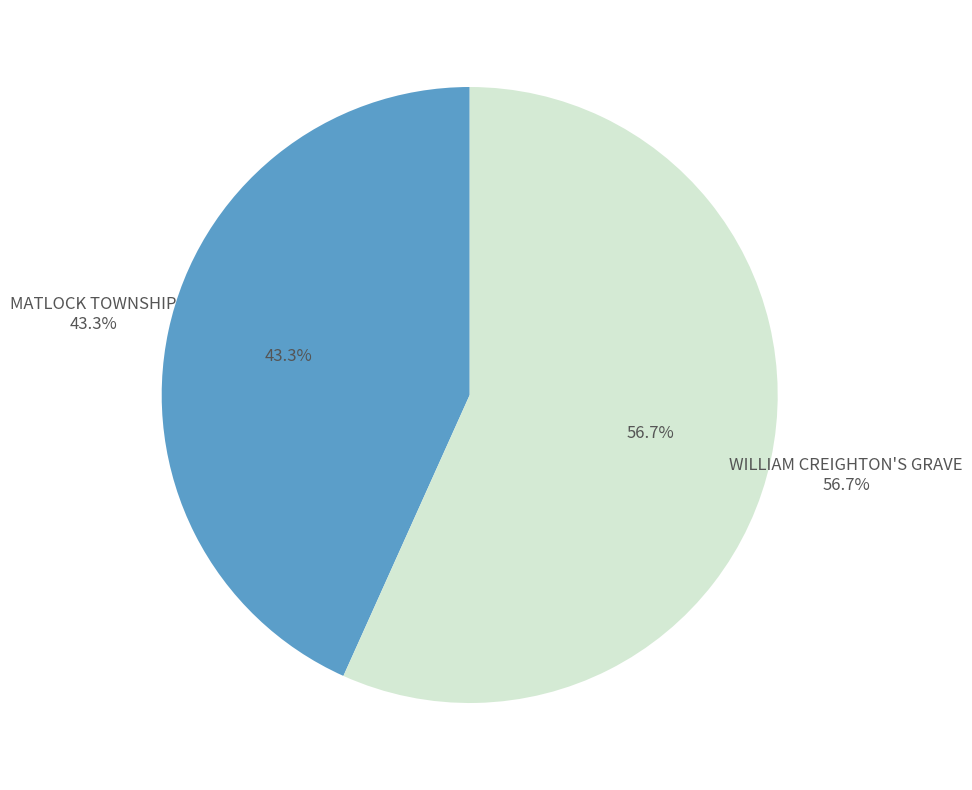

To the nearest percent, what portion does WILLIAM CREIGHTON'S GRAVE represent?

57%